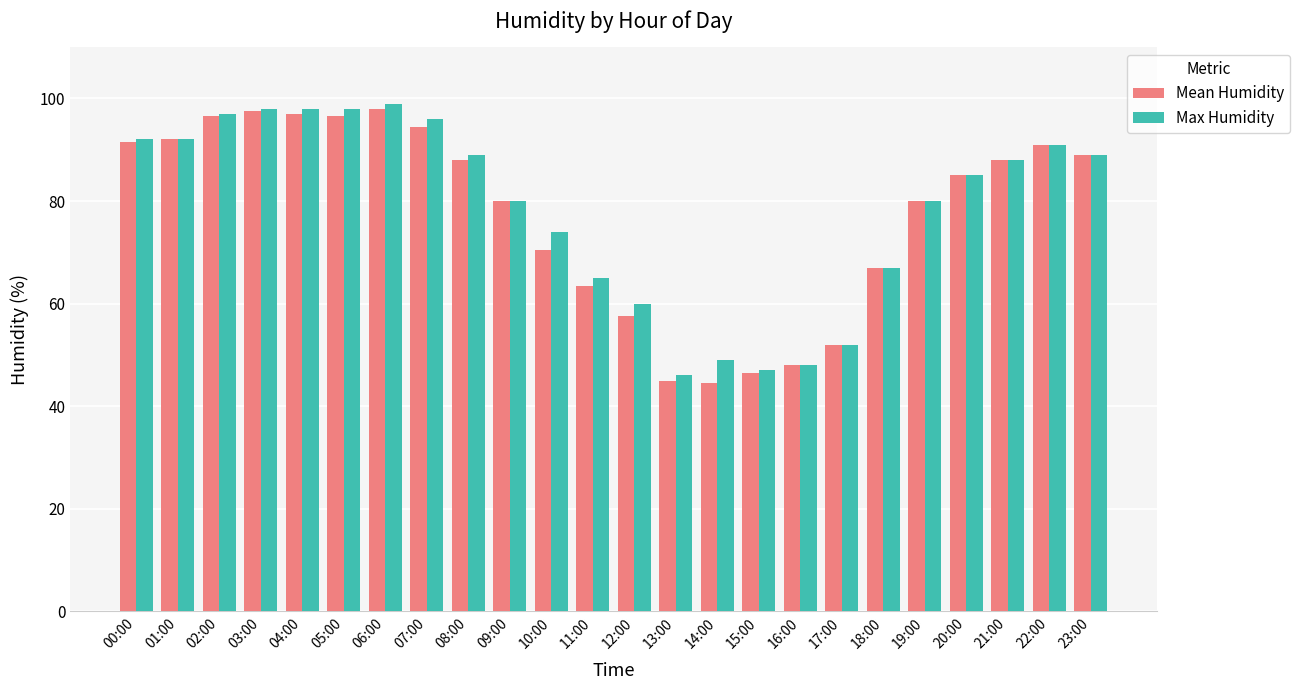

How many series are shown in this chart?

2